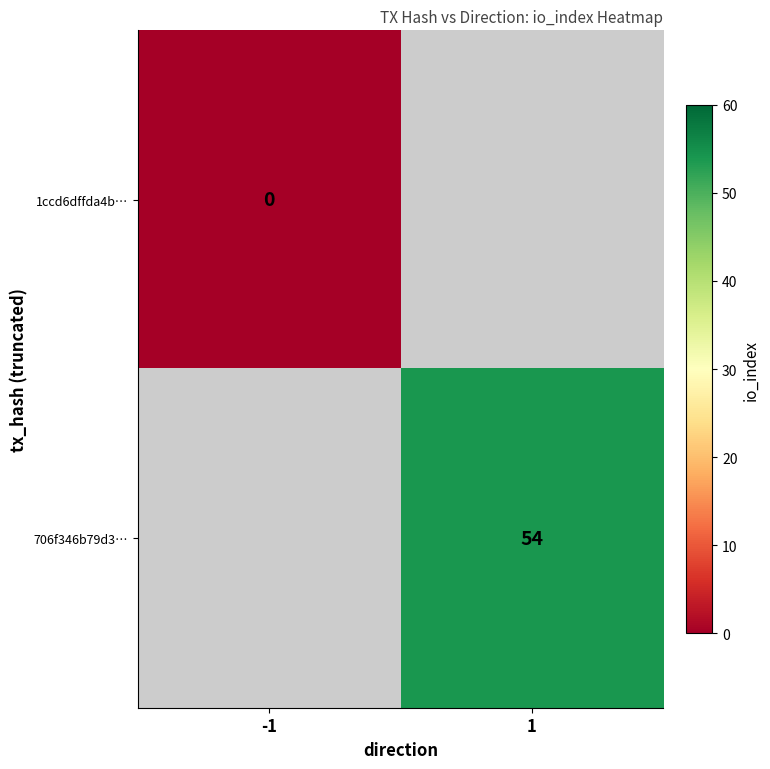

The 706f346b79d3… series shows 54 at 1. True or false?

True